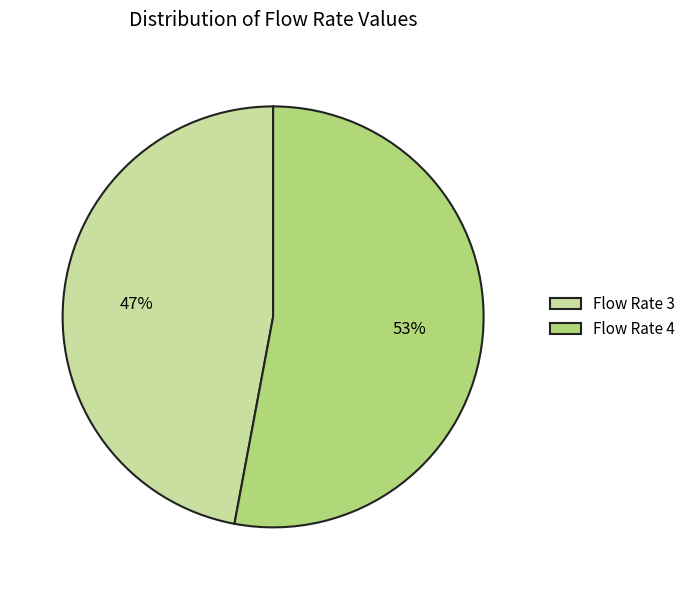

Is there a majority slice in this chart?

Yes